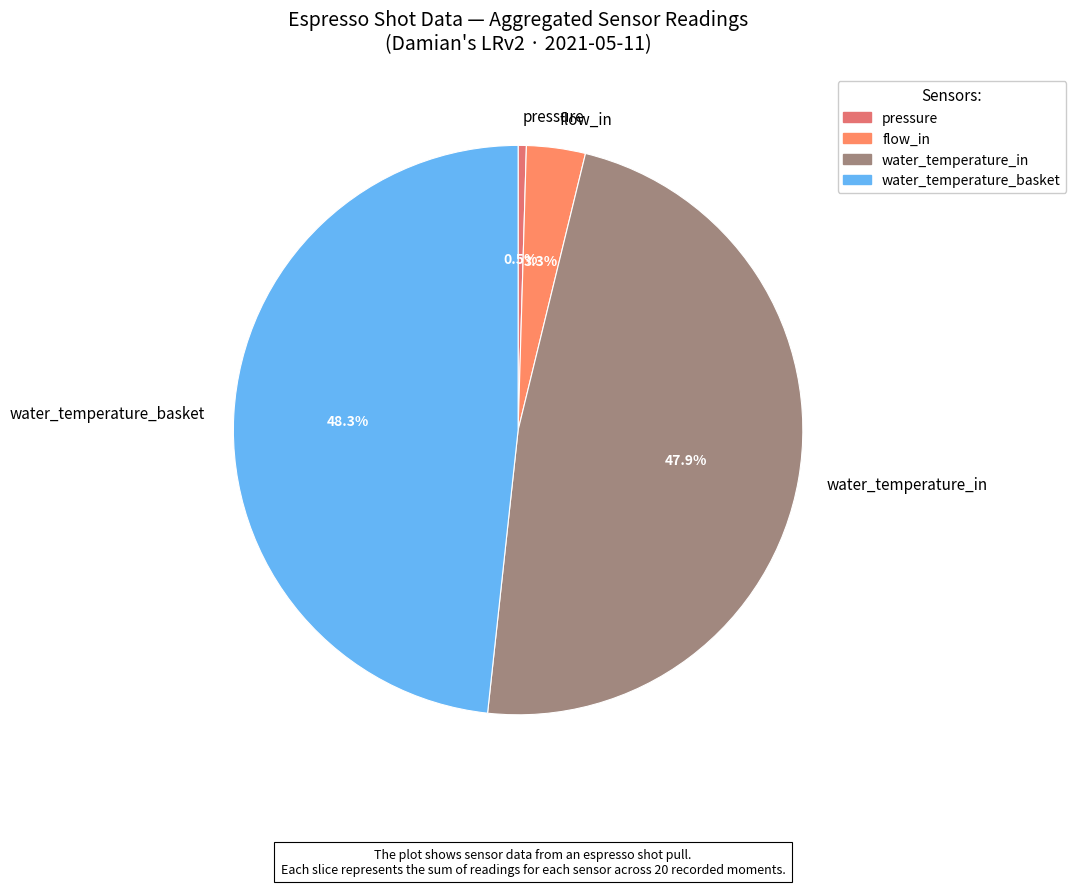

Does water_temperature_basket represent more than half of the total?

No